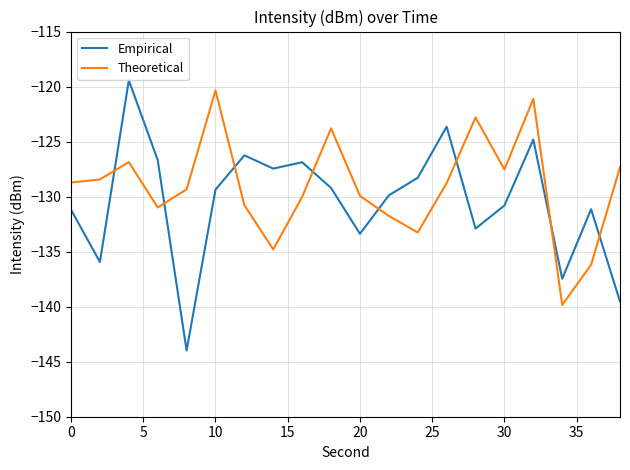

What is the minimum value shown in the chart?

-144.0